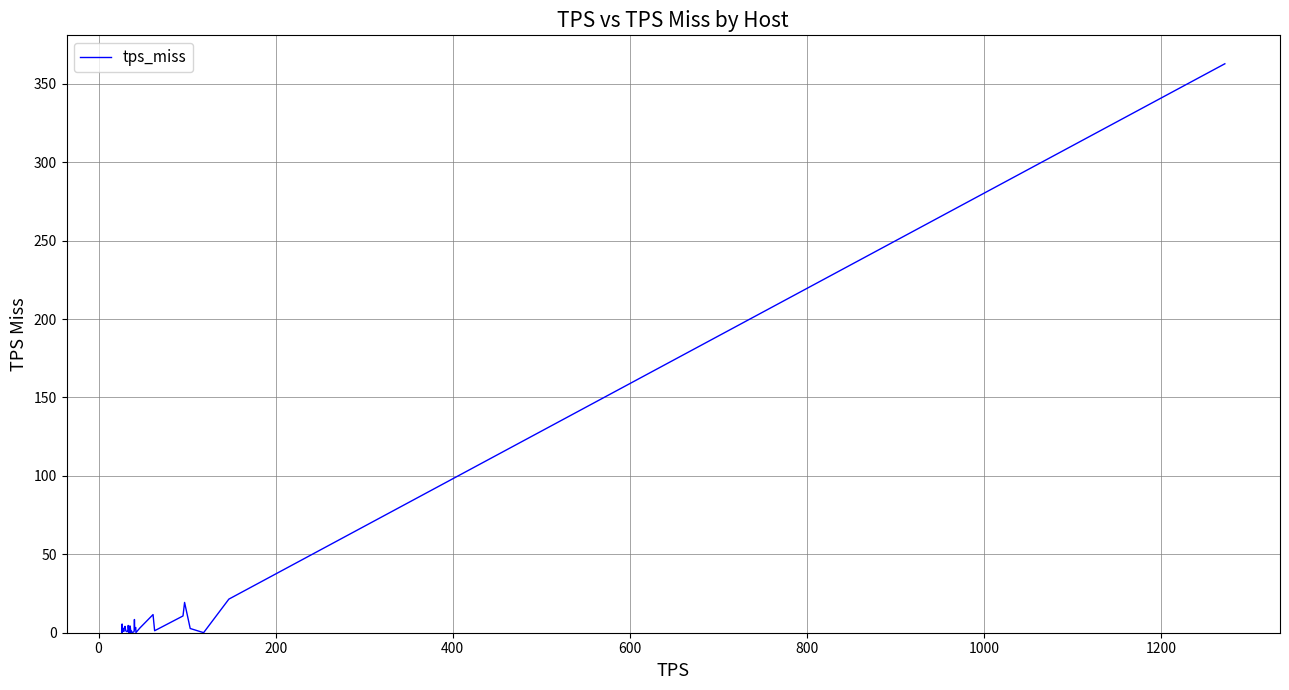

What is the maximum value shown in the chart?

362.8